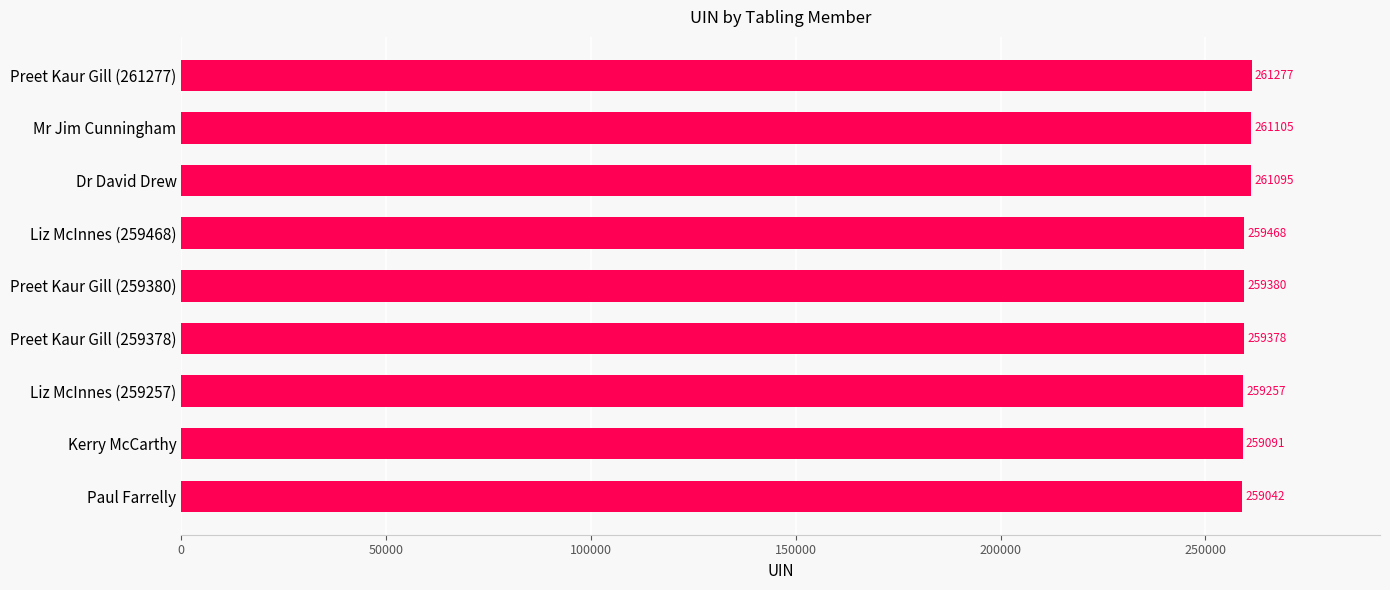

The value at Paul Farrelly is 68137. True or false?

False